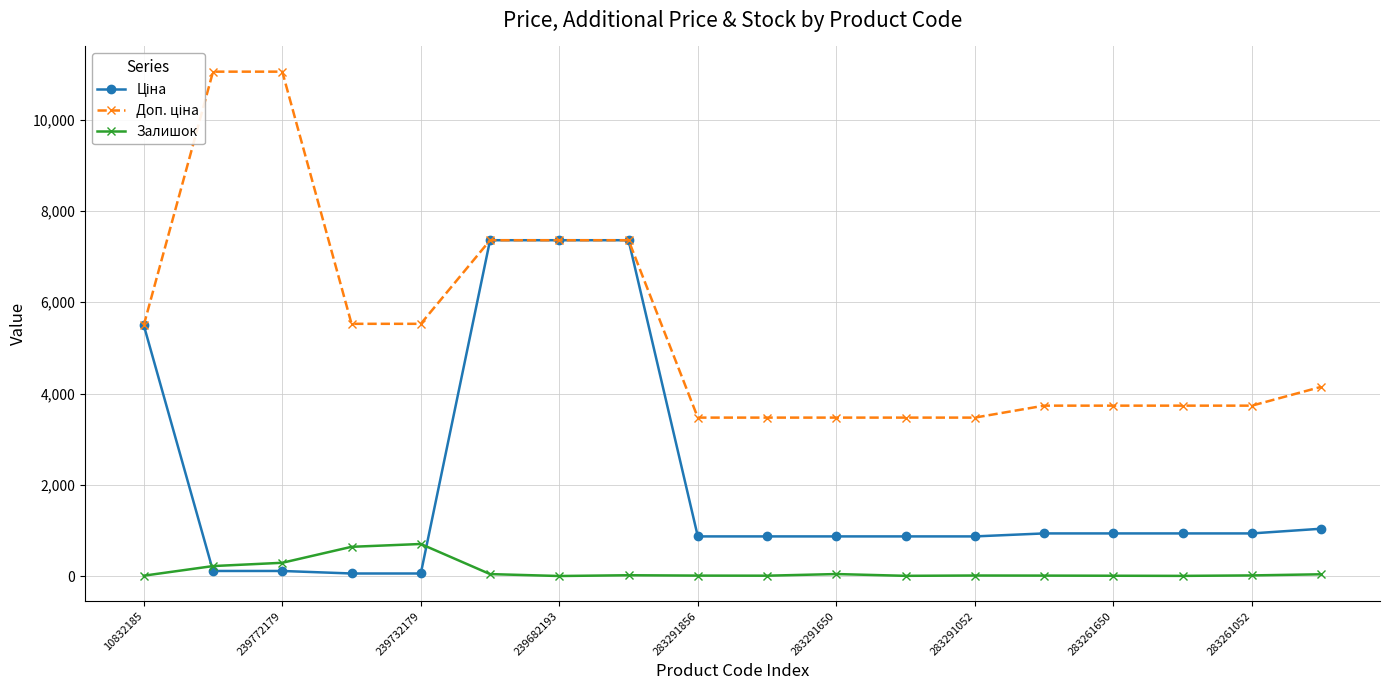

What is the minimum value for Ціна?

55.3